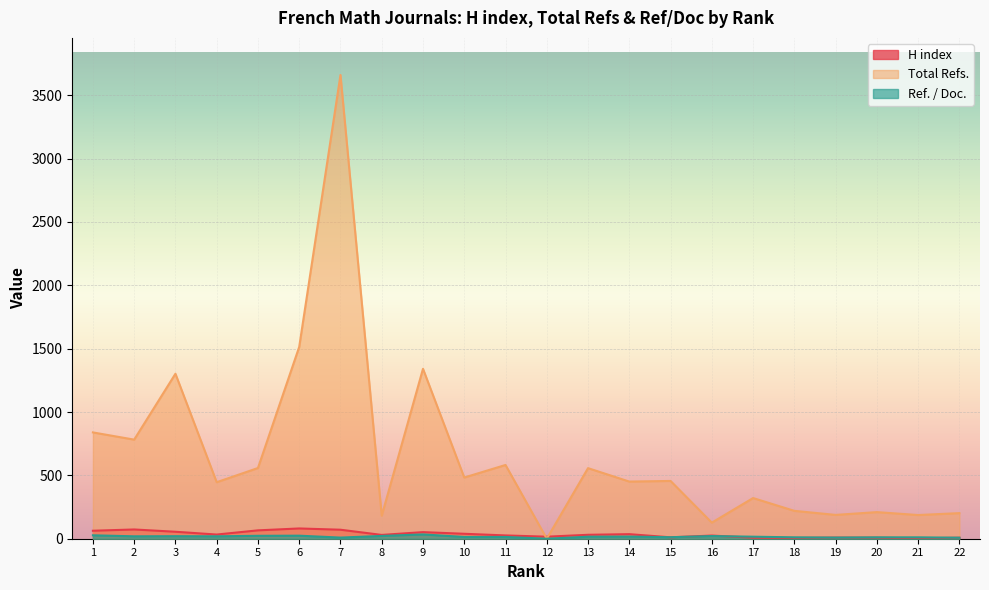

How many data points in H index are above 31?

10